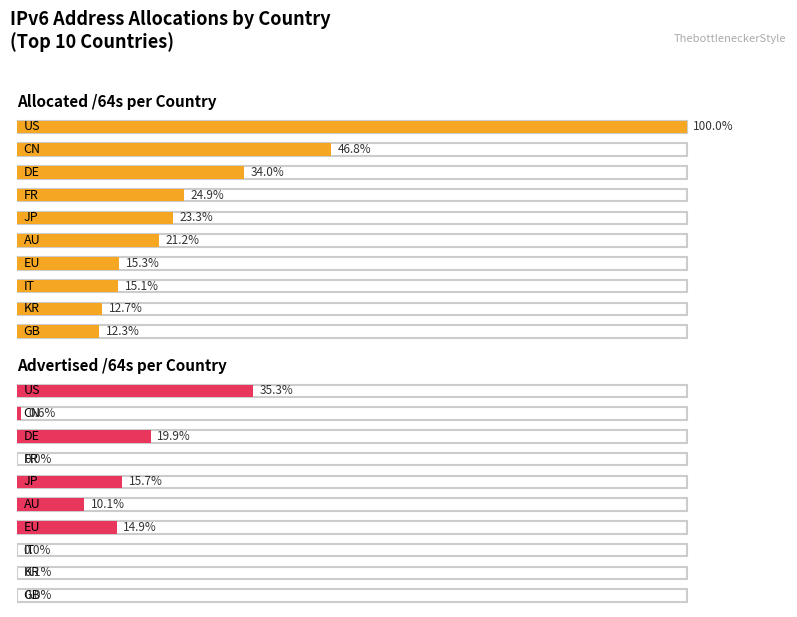

What is the sum of the Advertised /64s values at IT and CN?

1170043109376